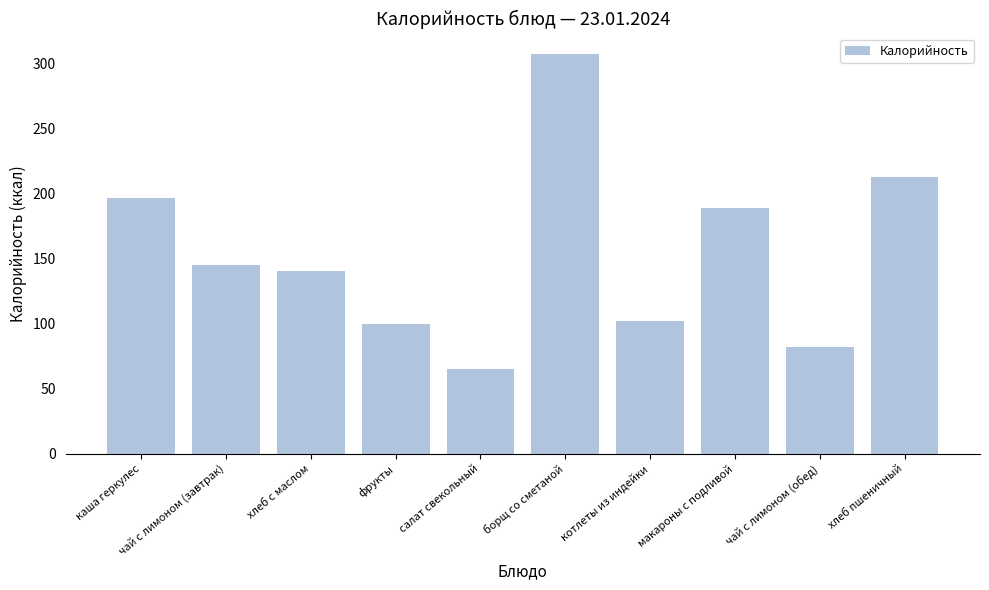

The value at фрукты is 100.0. True or false?

True